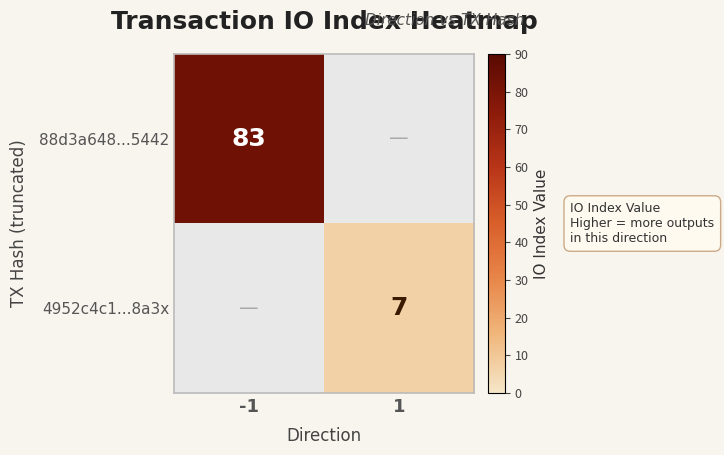

True or false: 88d3a648...5442 has a value of 83 at -1.

True